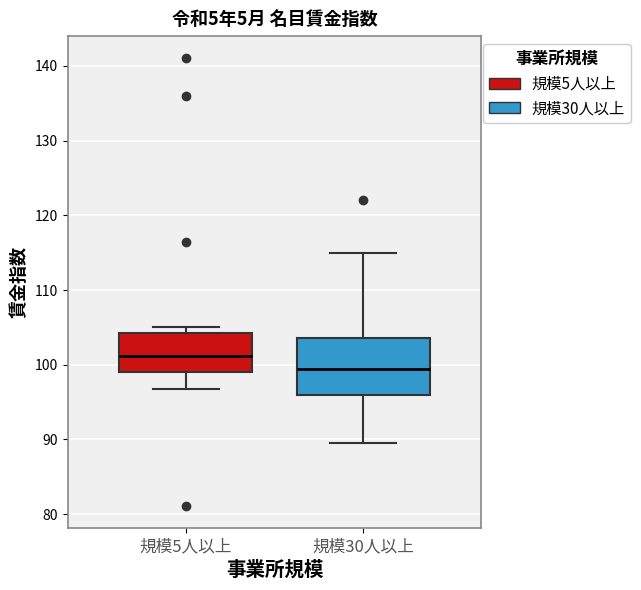

Where does the lower whisker of the box for 規模30人以上 end on the y-axis? The values are not printed on the chart, so give them approximately, as read against the axis.

90